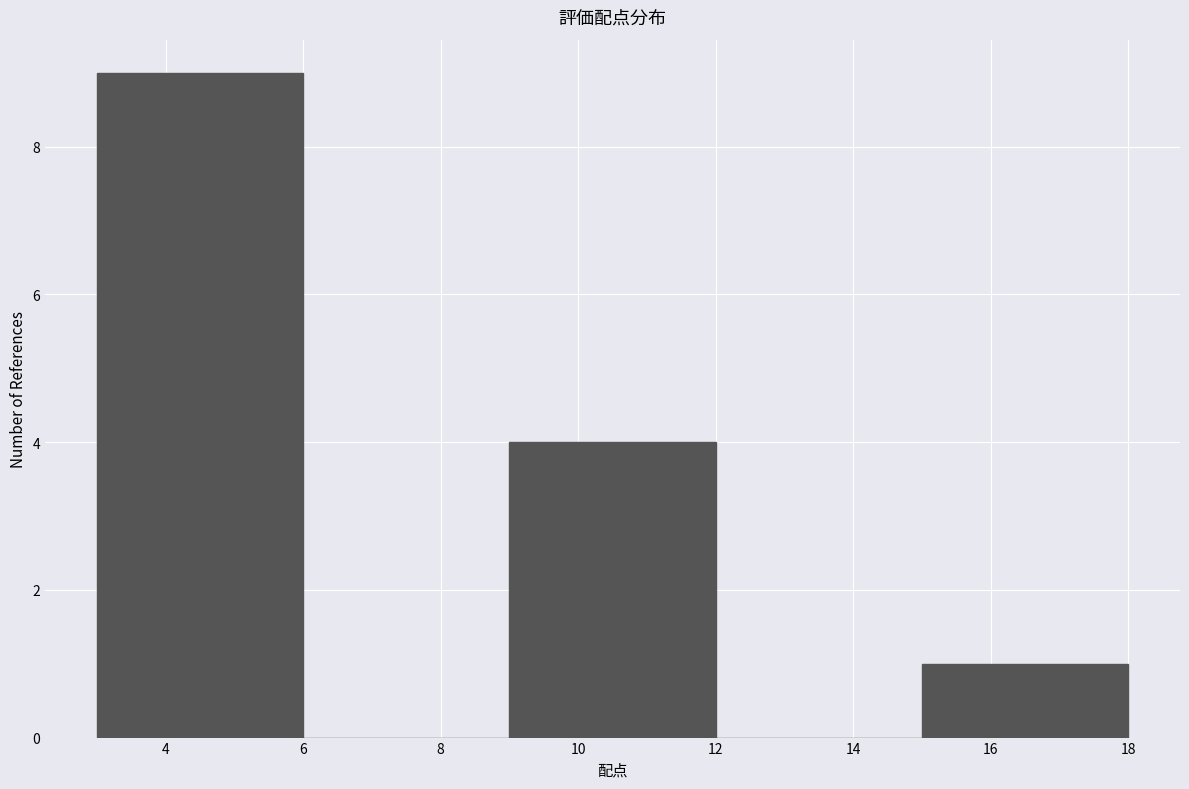

Reading left to right, transcribe this chart: for each bar, give the range it covers on the x-axis and its height. The values are not printed on the chart, so give them approximately, as read against the axis.

3 to 6: 9
6 to 9: 0
9 to 12: 4
12 to 15: 0
15 to 18: 1